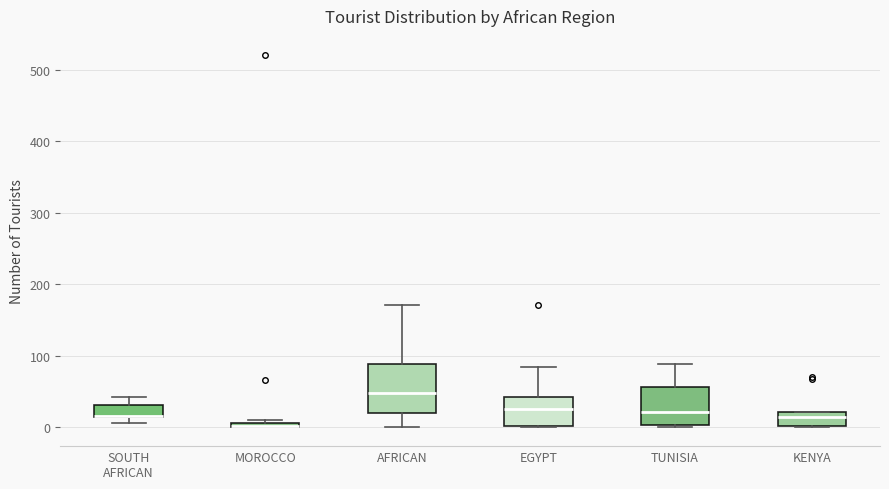

Where is the upper edge of the box for SOUTH AFRICAN on the y-axis? The values are not printed on the chart, so give them approximately, as read against the axis.

30